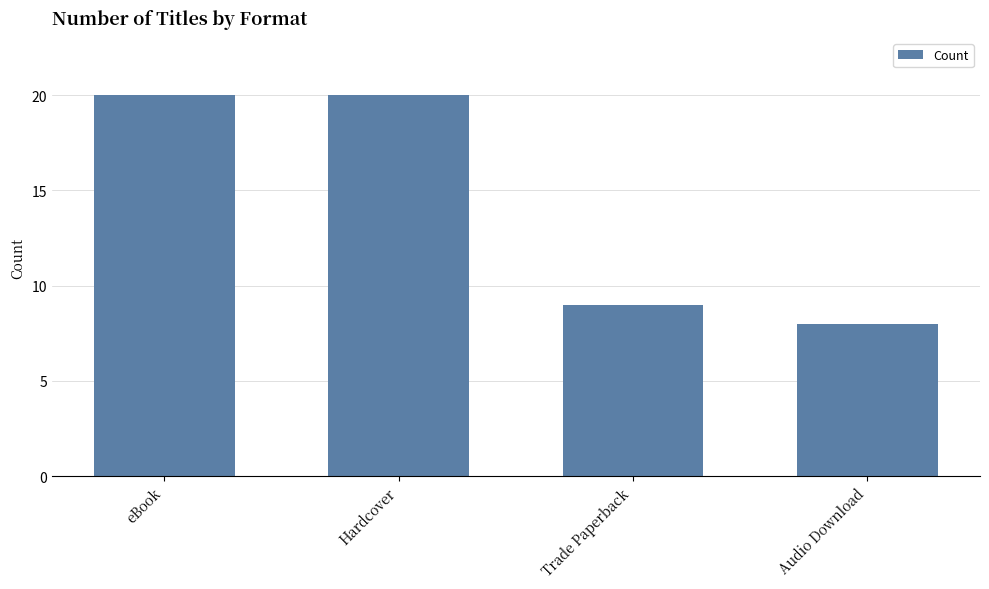

What is the value of the 3rd bar from the left?

9